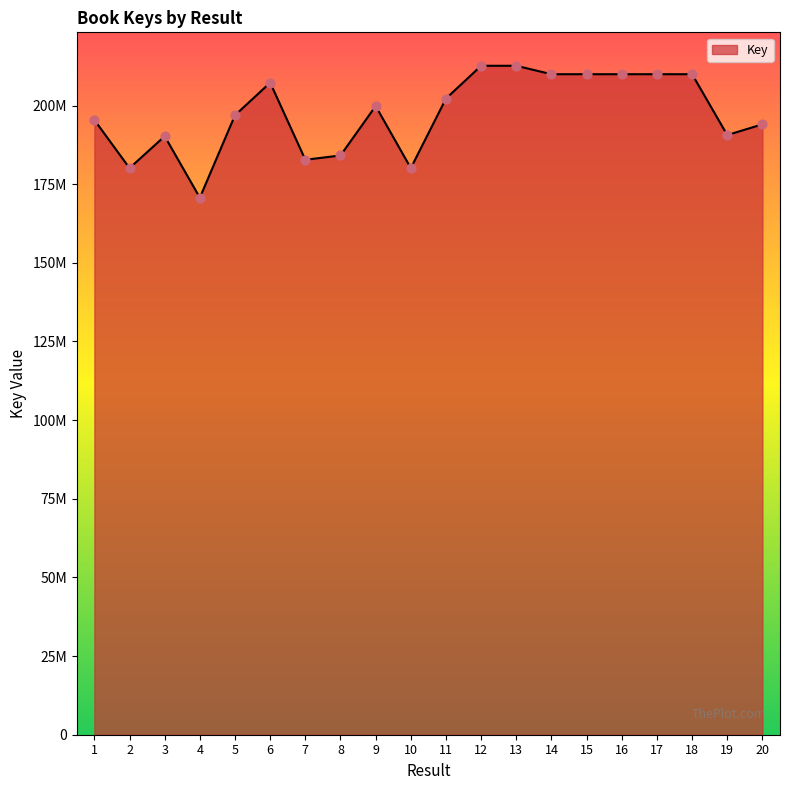

What is the ratio of the value at 17 to the value at 3?

1.1